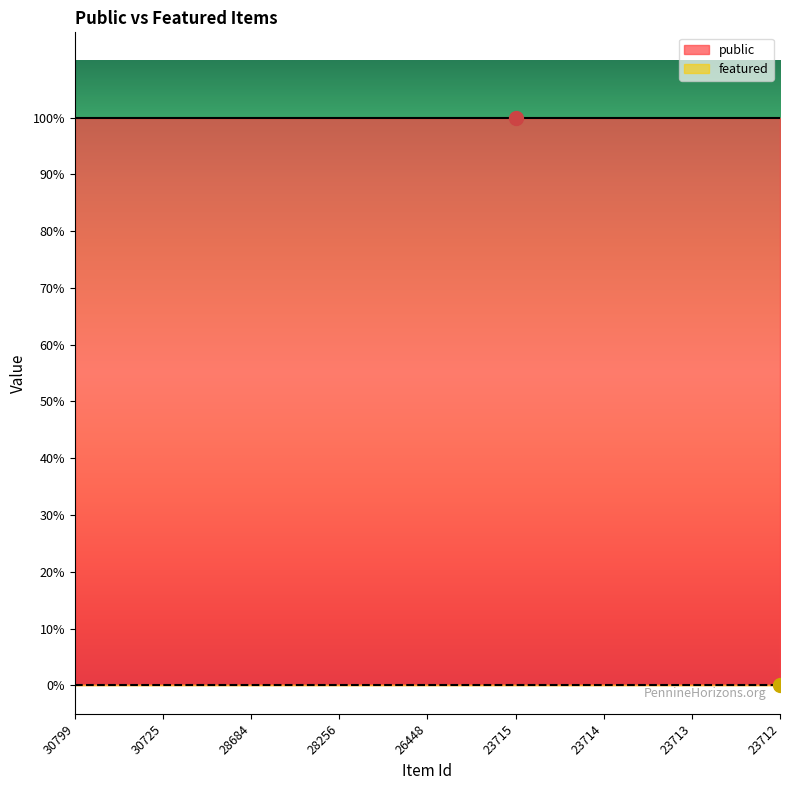

Reading right to left, extract all data points from this chart.

public: 23712=1	23713=1	23714=1	23715=1	26448=1	28256=1	28684=1	30725=1	30799=1
featured: 23712=0	23713=0	23714=0	23715=0	26448=0	28256=0	28684=0	30725=0	30799=0